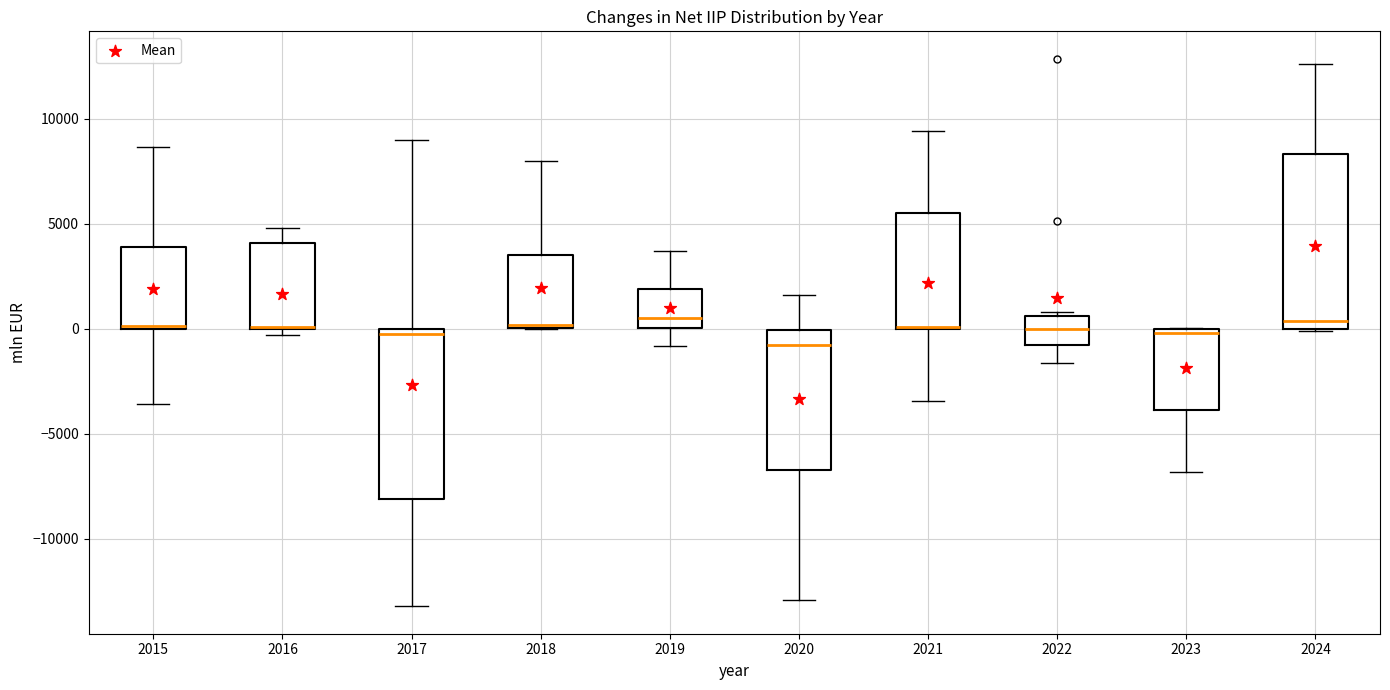

Reading left to right, transcribe this box plot: for each box, give where its median line is, the range the box spans, and where its two whiskers end, as read against the y-axis. The values are not printed on the chart, so give them approximately, as read against the axis.

2015: median 0, box 0 to 4000, whiskers -3500 to 8500
2016: median 0 (drawn on the box's lower edge), box 0 to 4000, whiskers -500 to 5000
2017: median 0 (just below the box's upper edge), box -8000 to 0, whiskers -13000 to 9000
2018: median 0 (just above the box's lower edge), box 0 to 3500, whiskers 0 to 8000
2019: median 500, box 0 to 2000, whiskers -1000 to 3500
2020: median -1000, box -6500 to 0, whiskers -13000 to 1500
2021: median 0 (drawn on the box's lower edge), box 0 to 5500, whiskers -3500 to 9500
2022: median 0, box -500 to 500, whiskers -1500 to 1000
2023: median 0 (just below the box's upper edge), box -4000 to 0, whiskers -7000 to 0
2024: median 500, box 0 to 8500, whiskers 0 to 12500